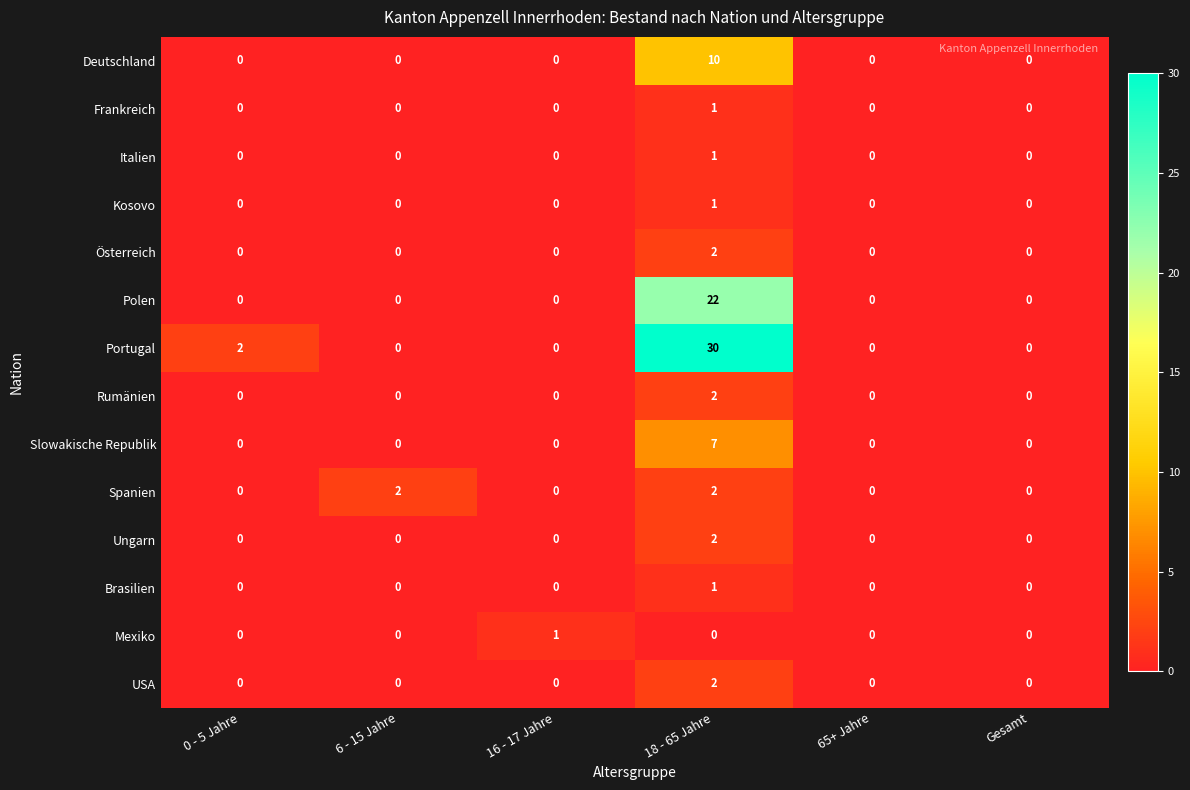

What is the greatest value displayed?

30